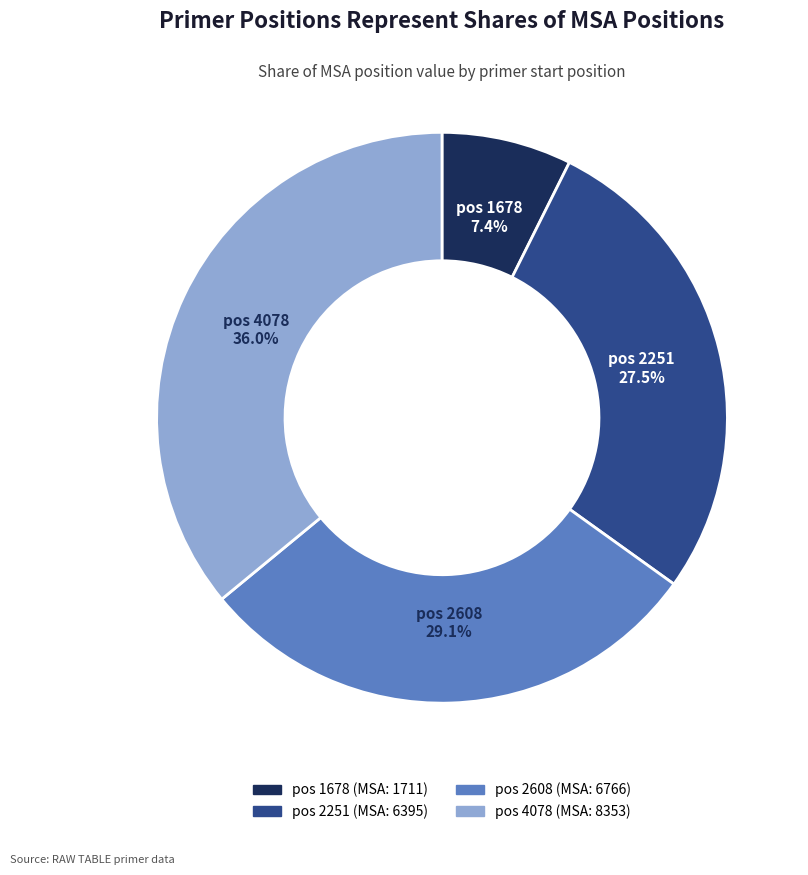

Is there any slice that represents more than half of the pie?

No